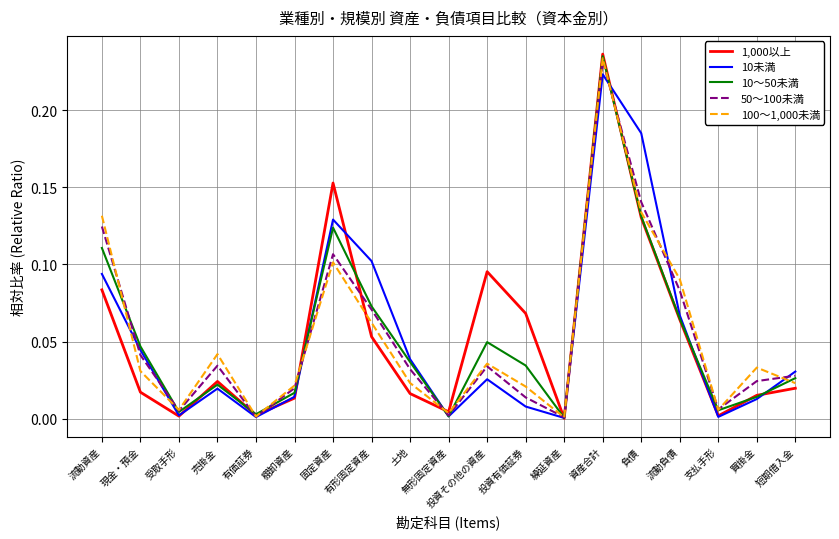

Count the number of categories in the chart.

19